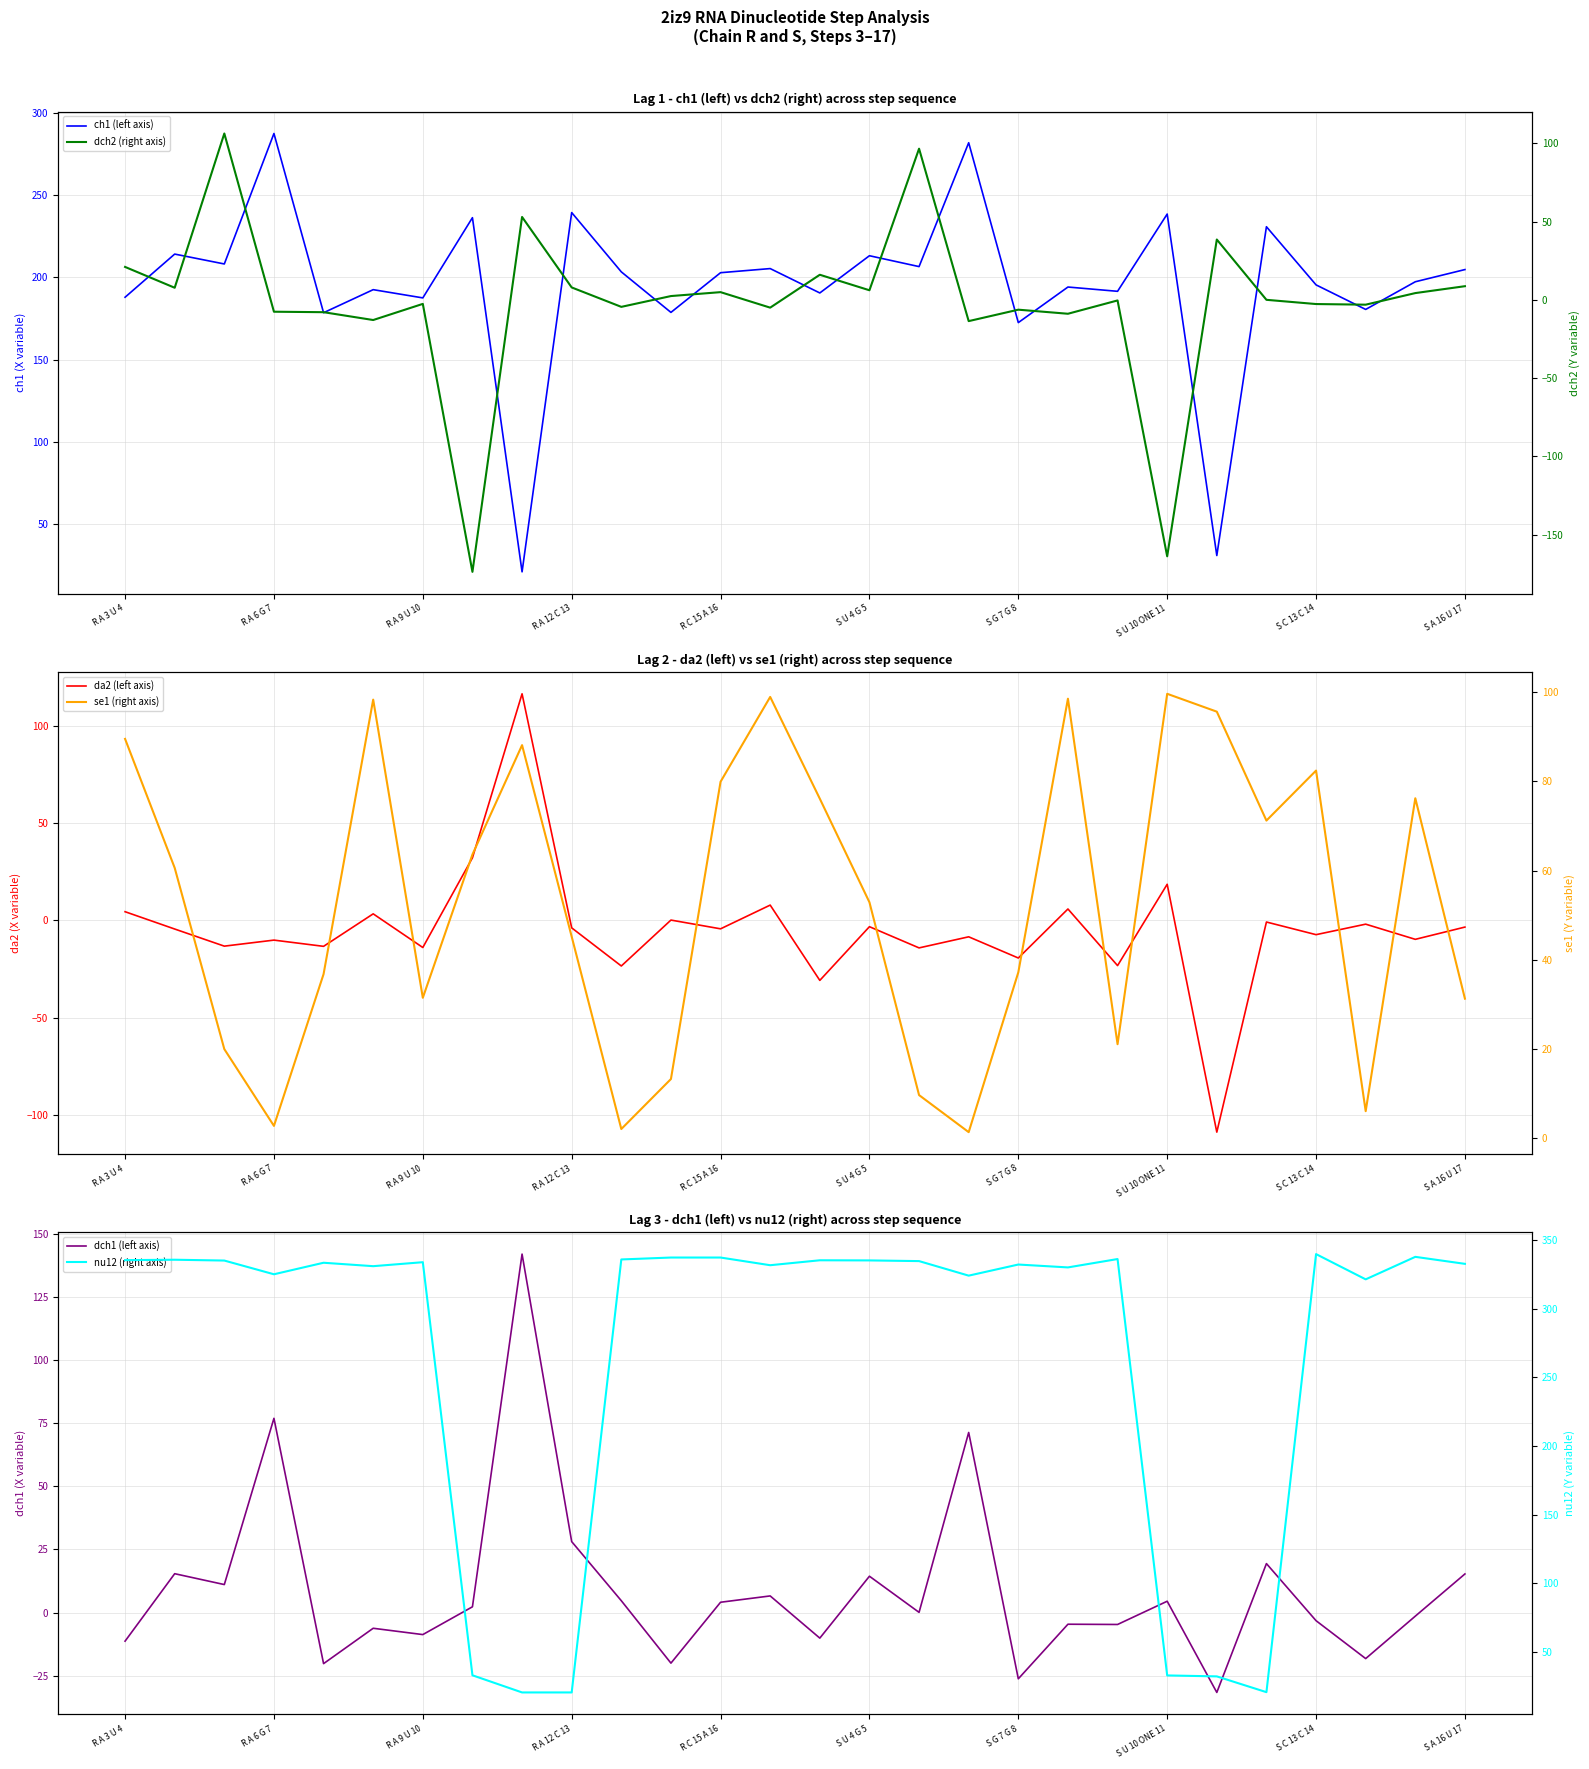

The da2 (left axis) series shows -2.8 at 25. True or false?

False